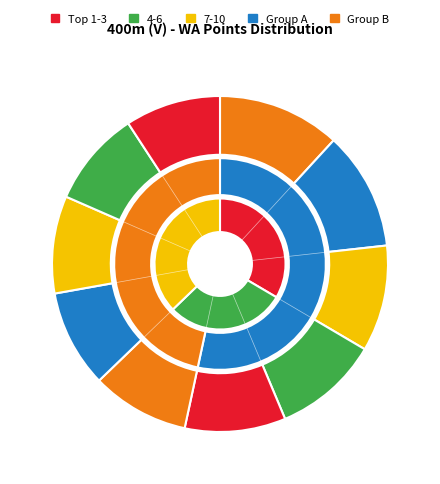

How many slices are in this pie chart?

10